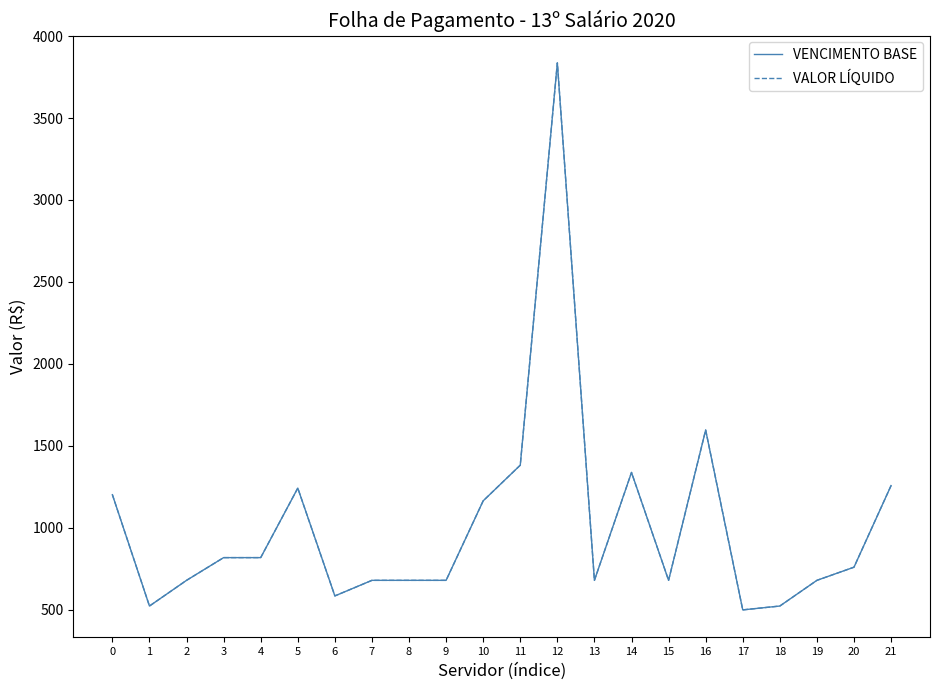

What is the average value of the VALOR LÍQUIDO series?

1013.4